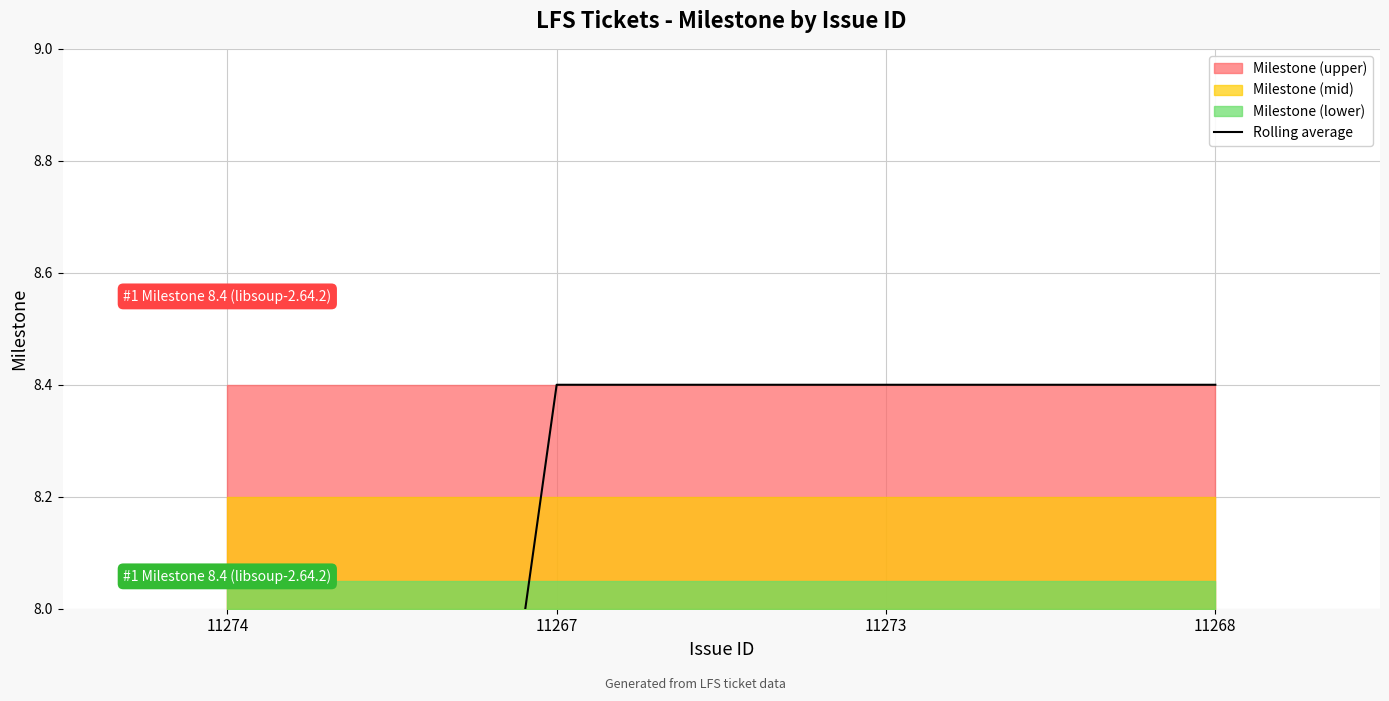

At which category does the chart reach its minimum across all series?

11274